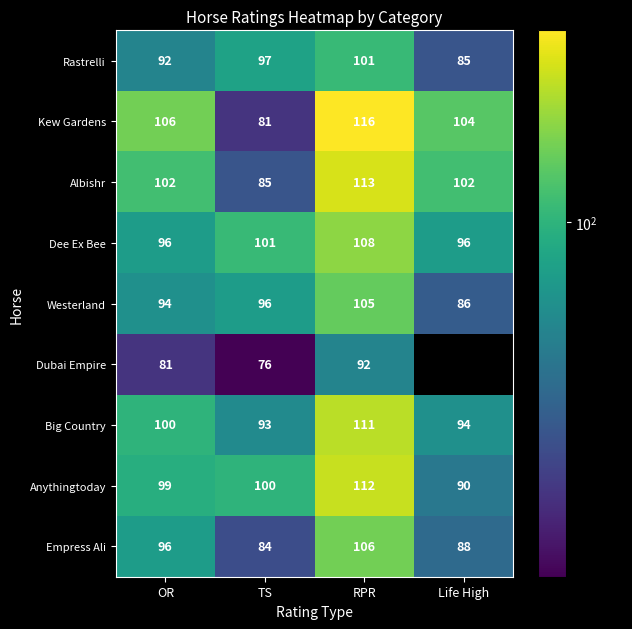

What is the sum of the Dubai Empire values at OR and RPR?

173